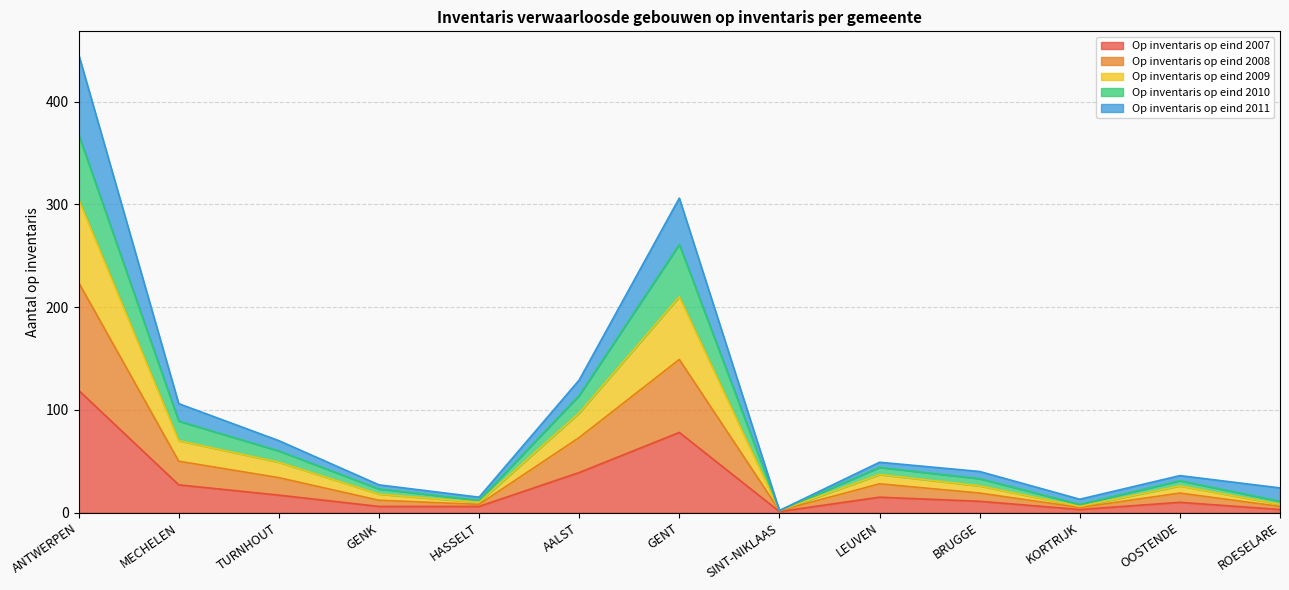

In Op inventaris op eind 2008, how many points are higher than both neighbors (excluding endpoints)?

3